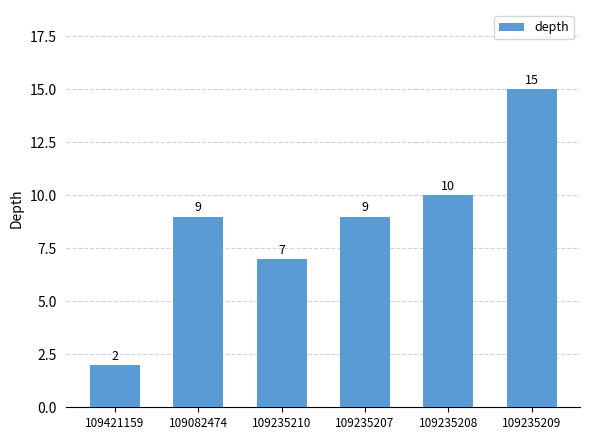

What value does the data have at 109082474?

9